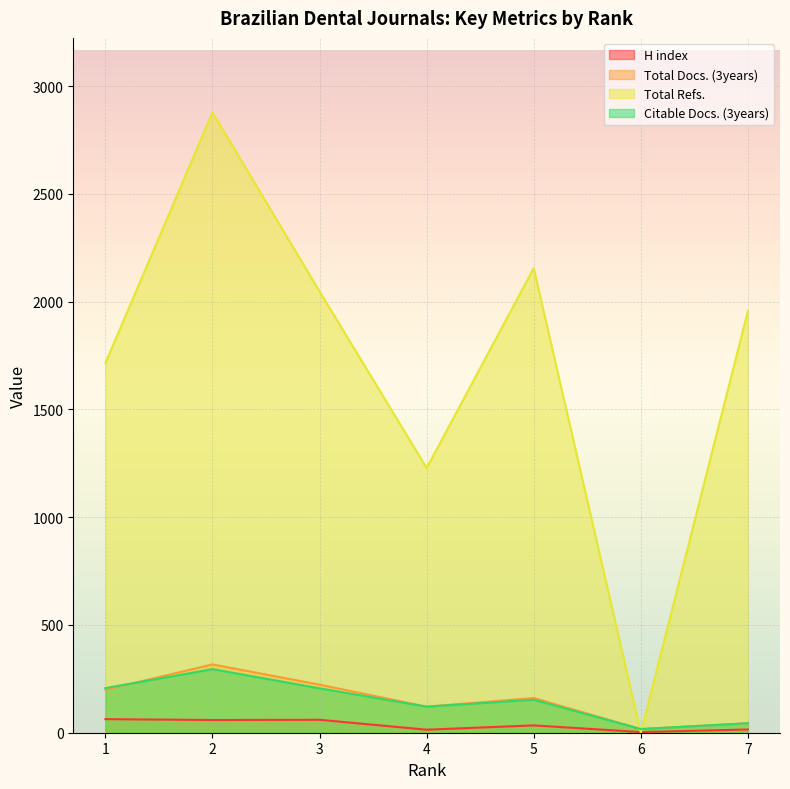

At which label is Total Docs. (3years) closest to 167?

5